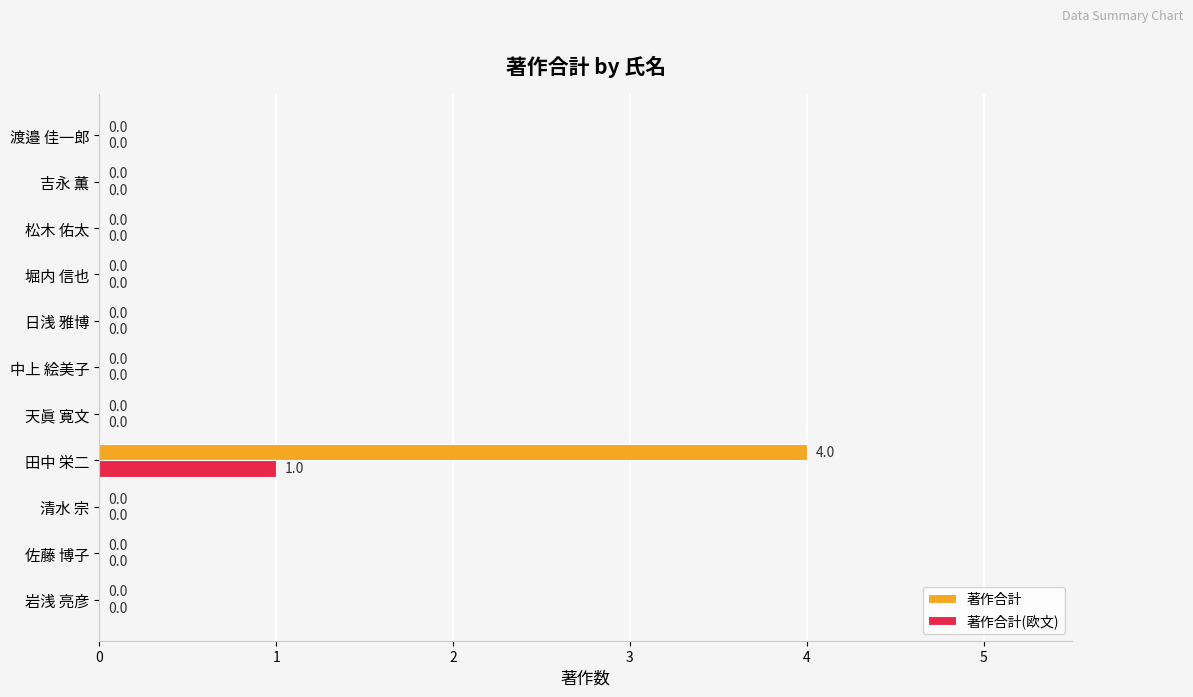

The 著作合計 series shows 2 at 岩浅 亮彦. True or false?

False